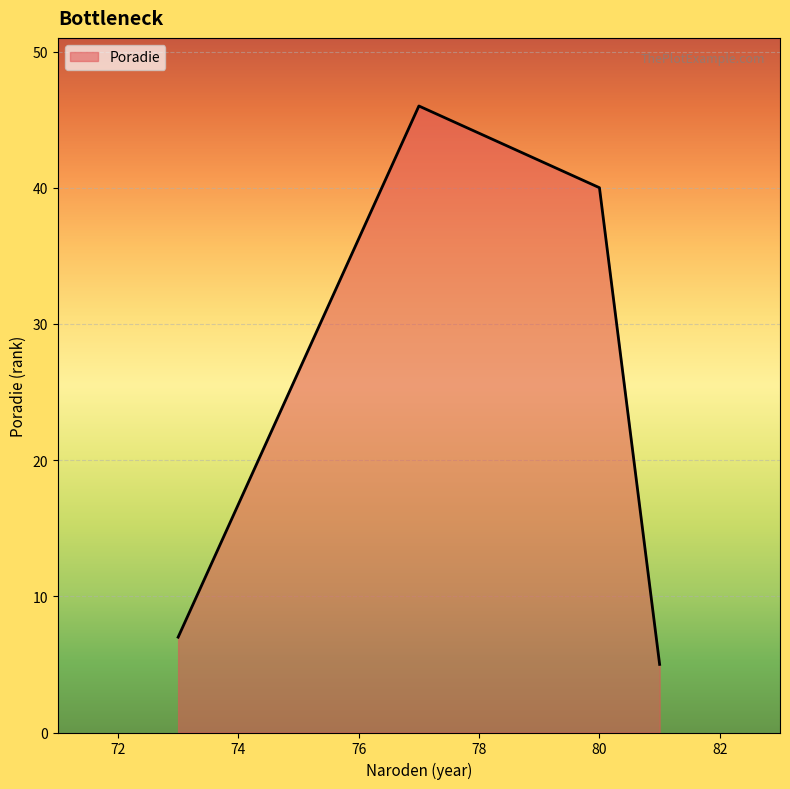

True or false: the data has more than 2 interior local peaks.

False